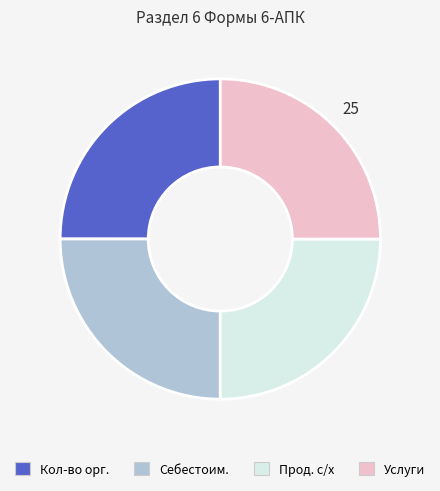

Does any single category account for the majority?

No